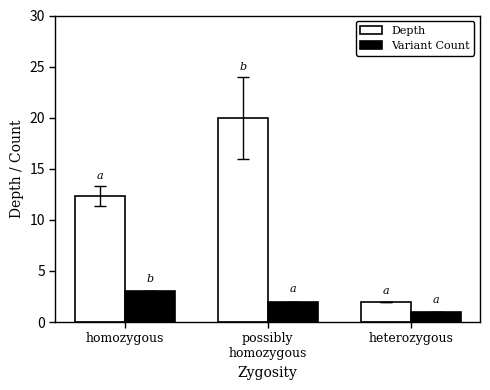

Which category has the lowest value in the Depth series?

heterozygous